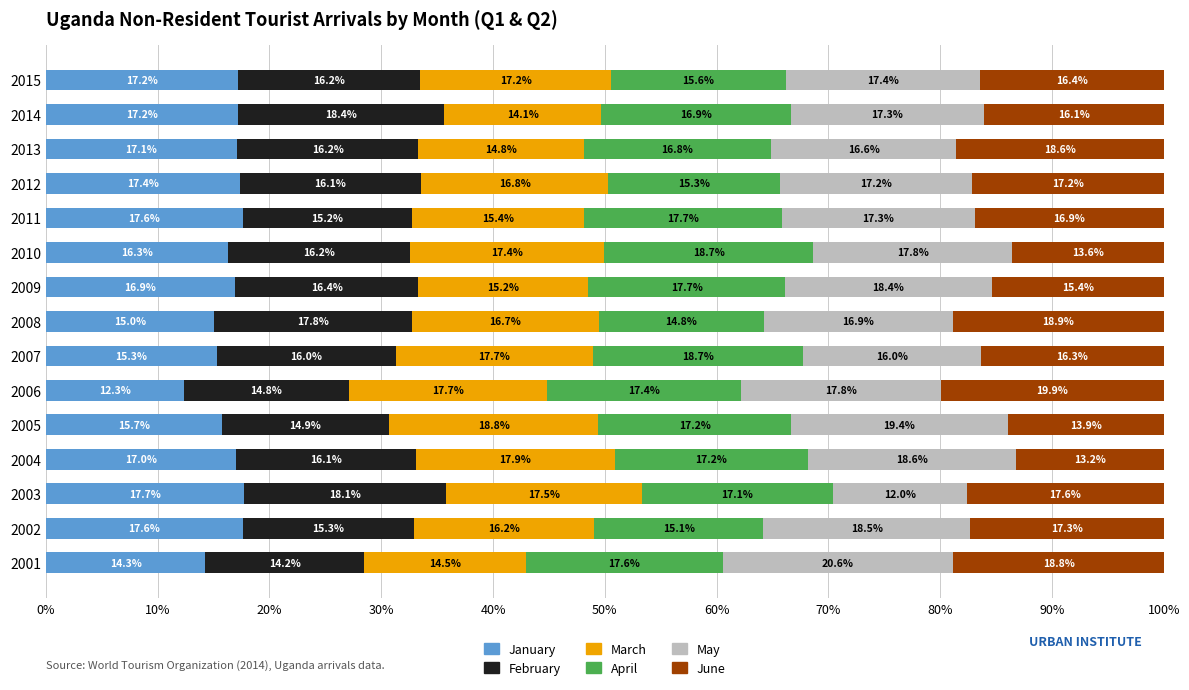

The value of January at 2012 is 11.6. True or false?

False